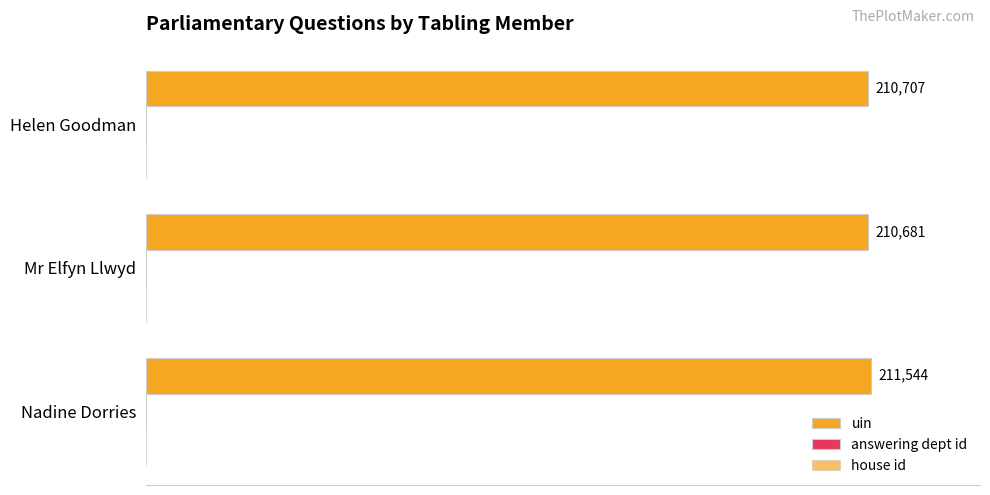

How many categories are shown in the chart?

3